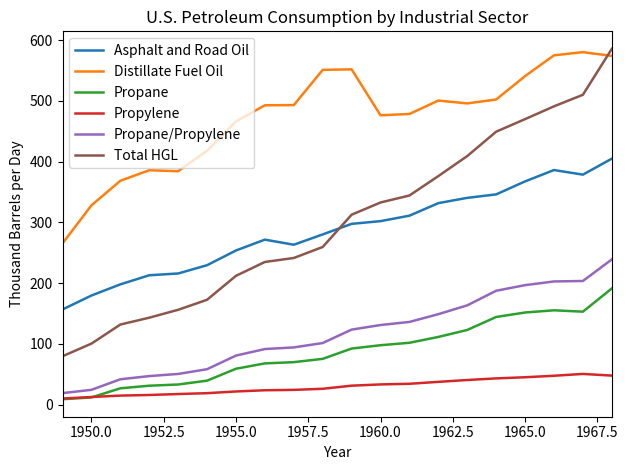

Which series has the largest range (max minus min)?

Total HGL